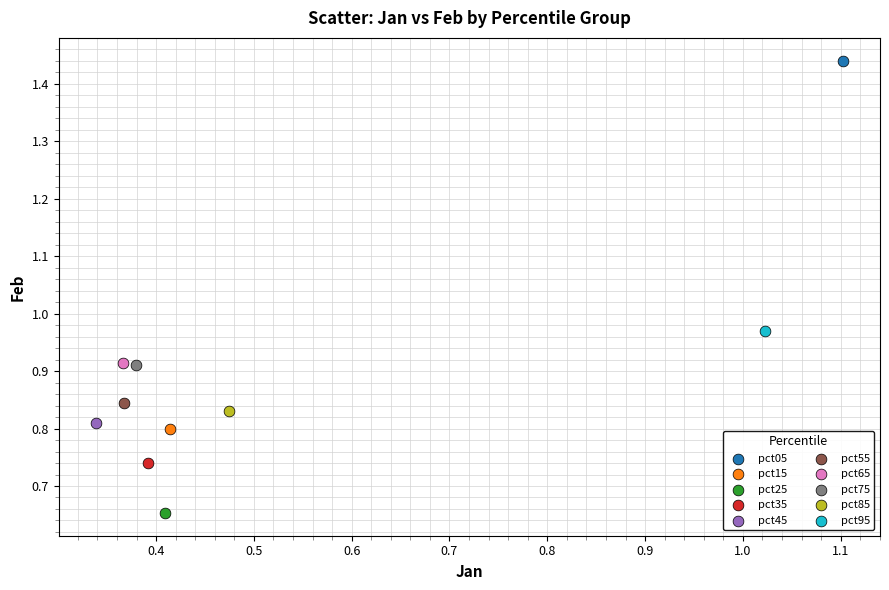

What are all the series names shown in the legend?

pct05, pct15, pct25, pct35, pct45, pct55, pct65, pct75, pct85, pct95